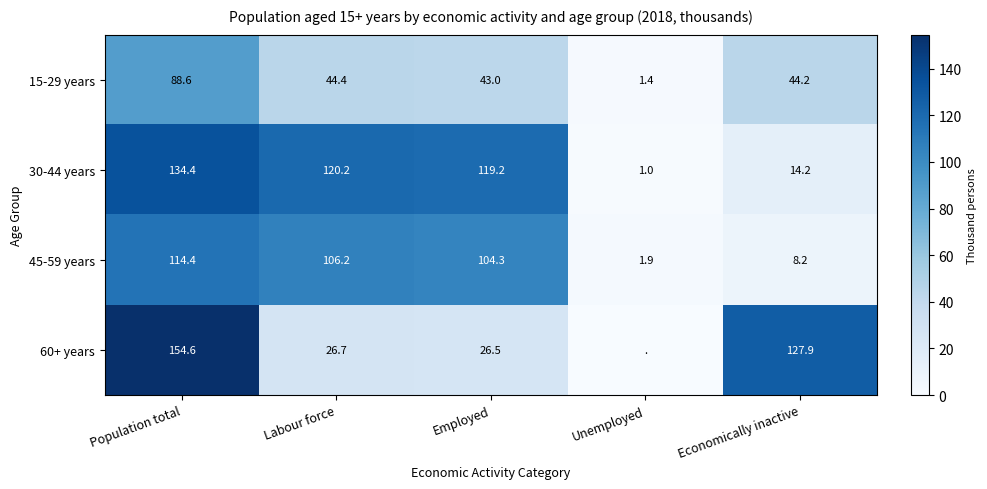

What is the total value across all series at Population total?

492.0